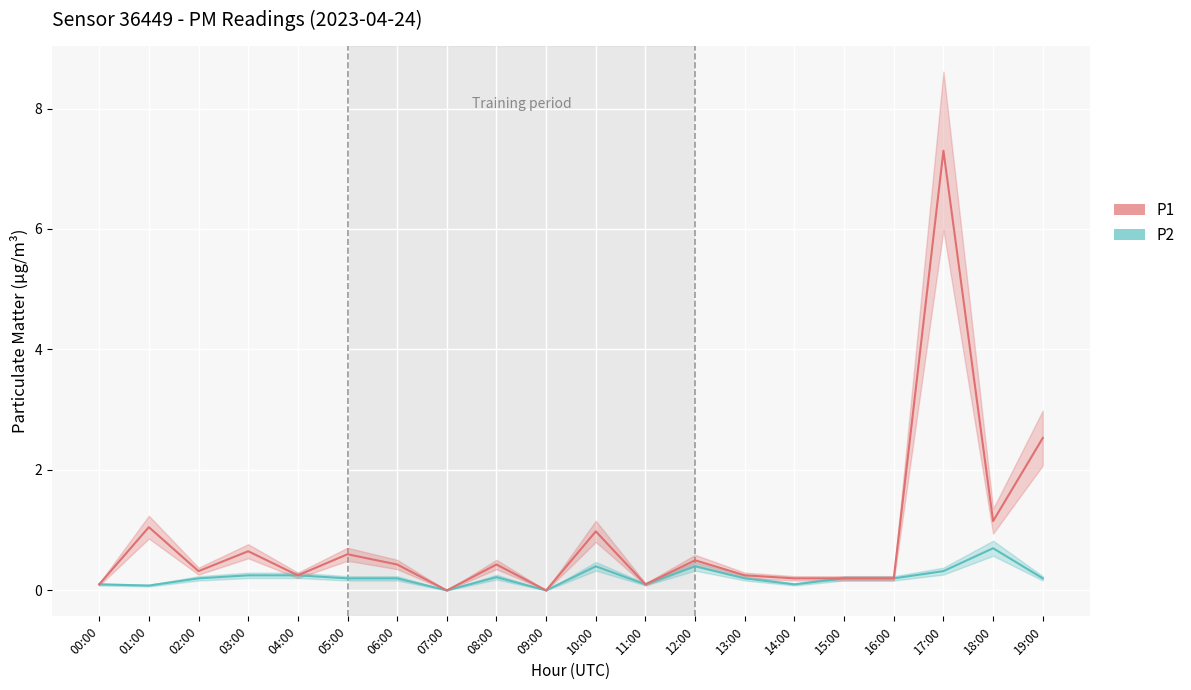

True or false: P2 and P1 intersect in this chart.

False